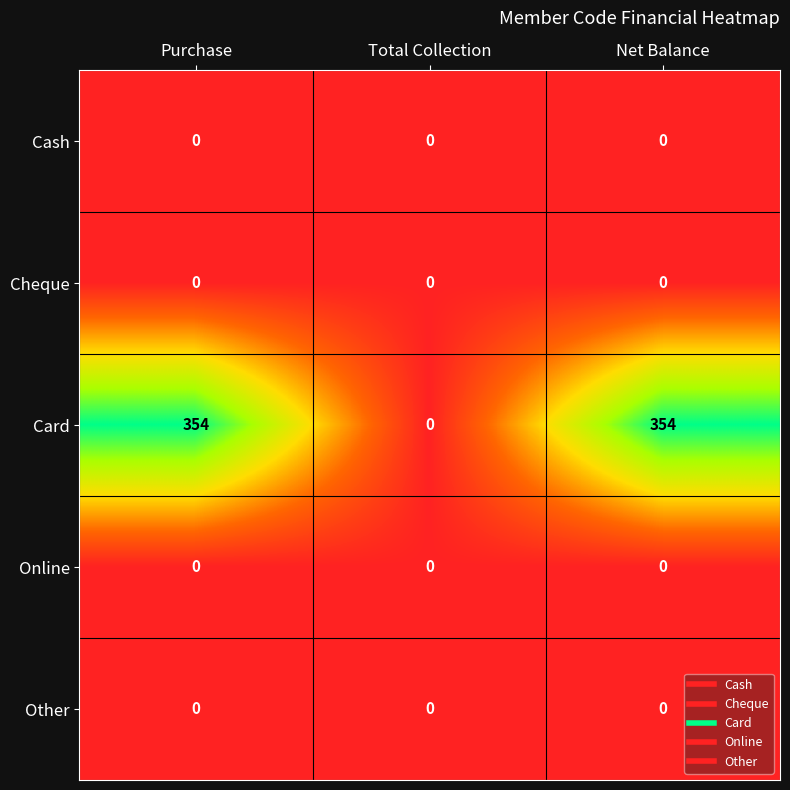

Which series has the largest total across all categories?

Card